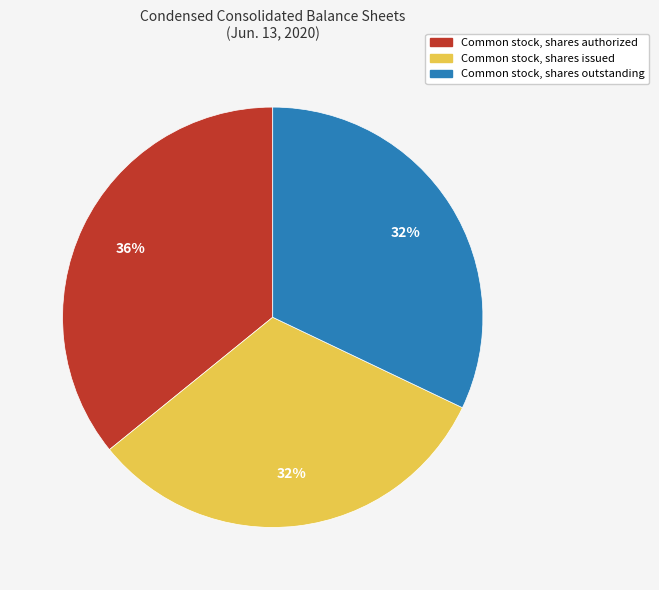

To the nearest percent, what portion does Common stock, shares issued represent?

32%